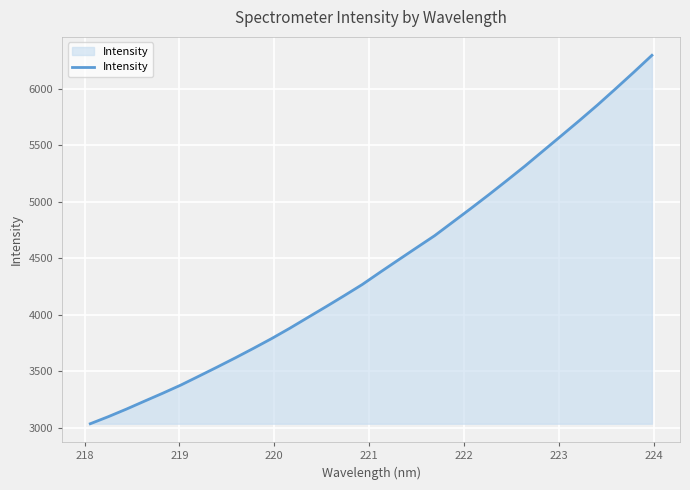

What is the difference between the maximum and minimum values?

3261.5